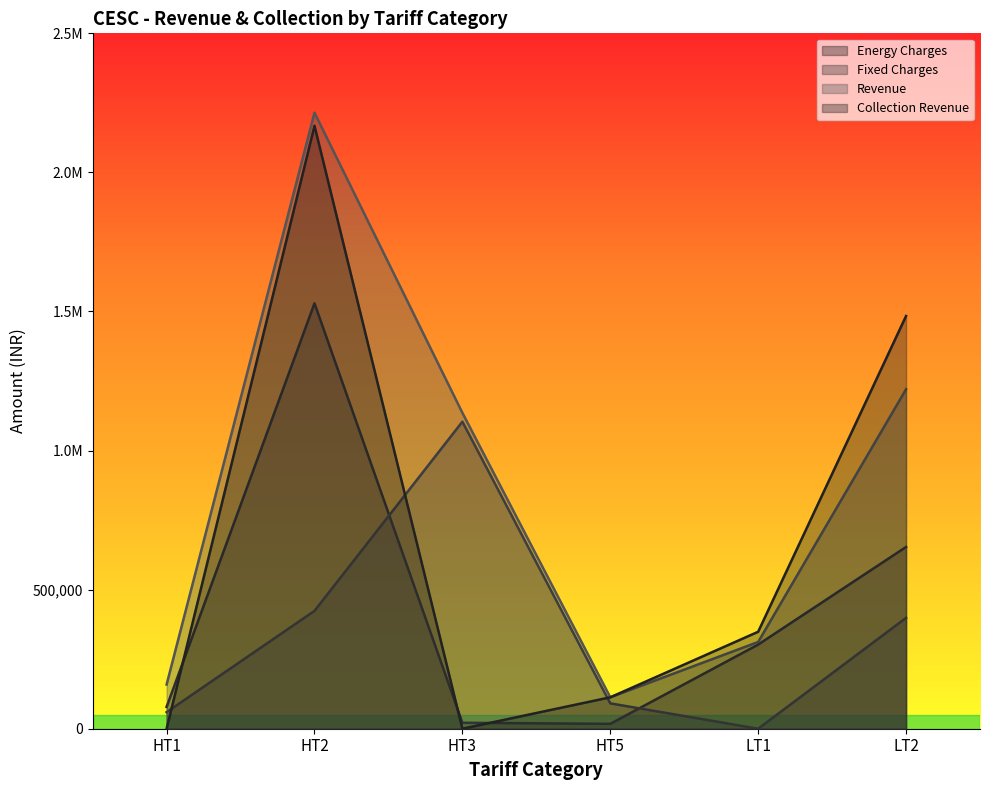

What is the average value of the Revenue series?

859123.5